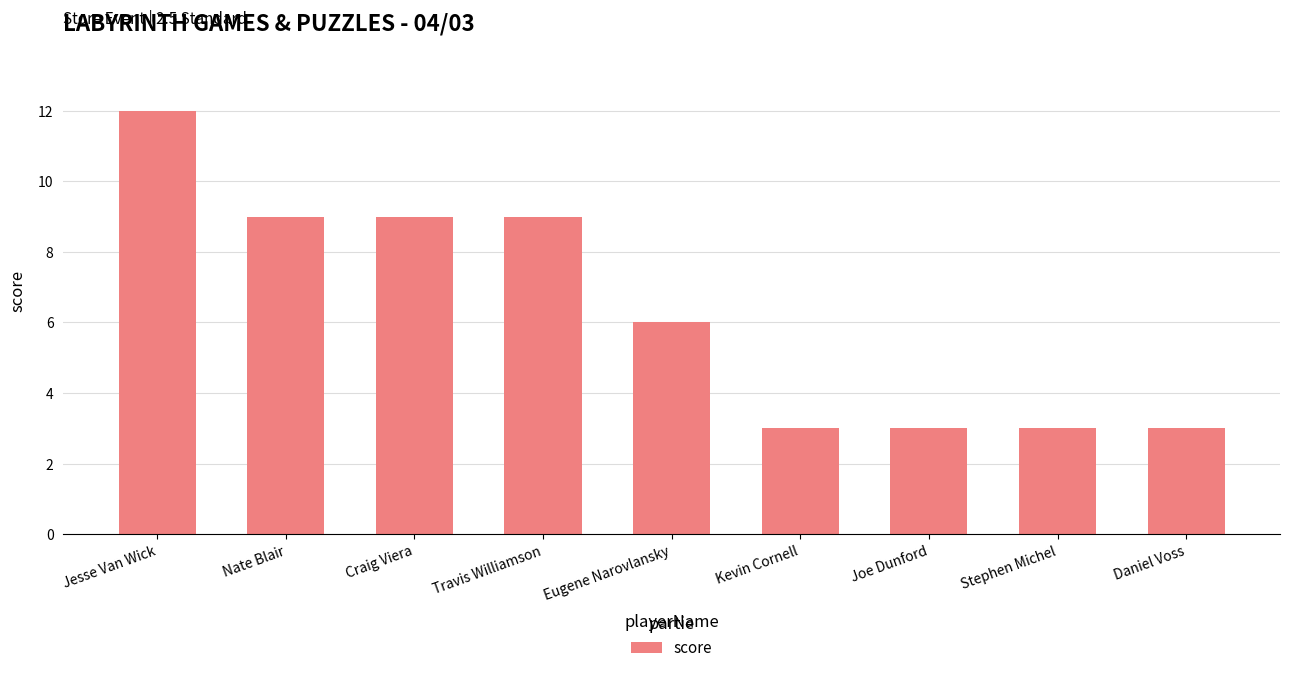

How many values are below 6?

4